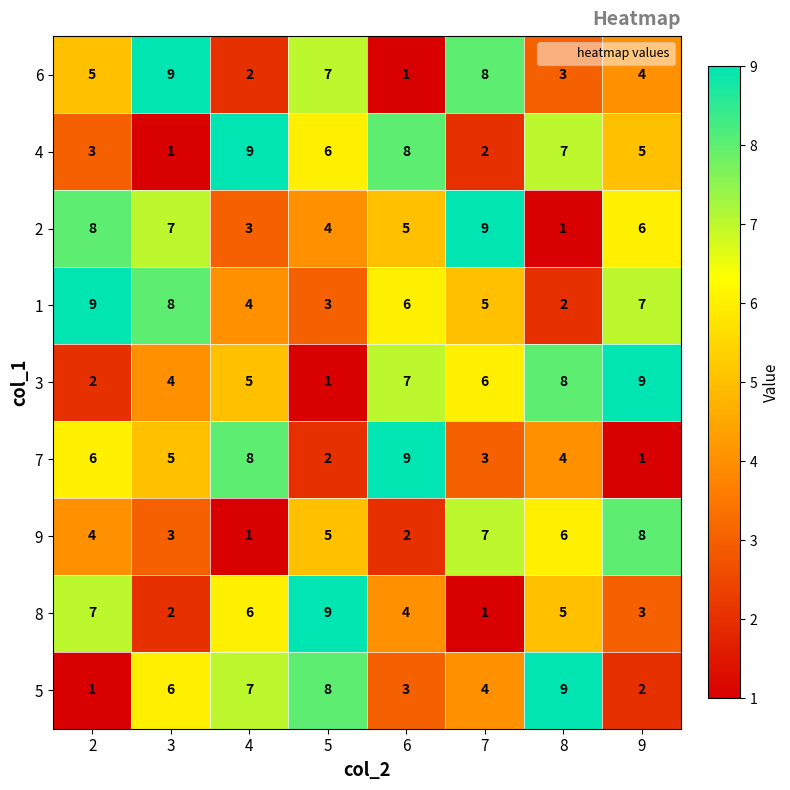

What is the sum of all 8 values?

37